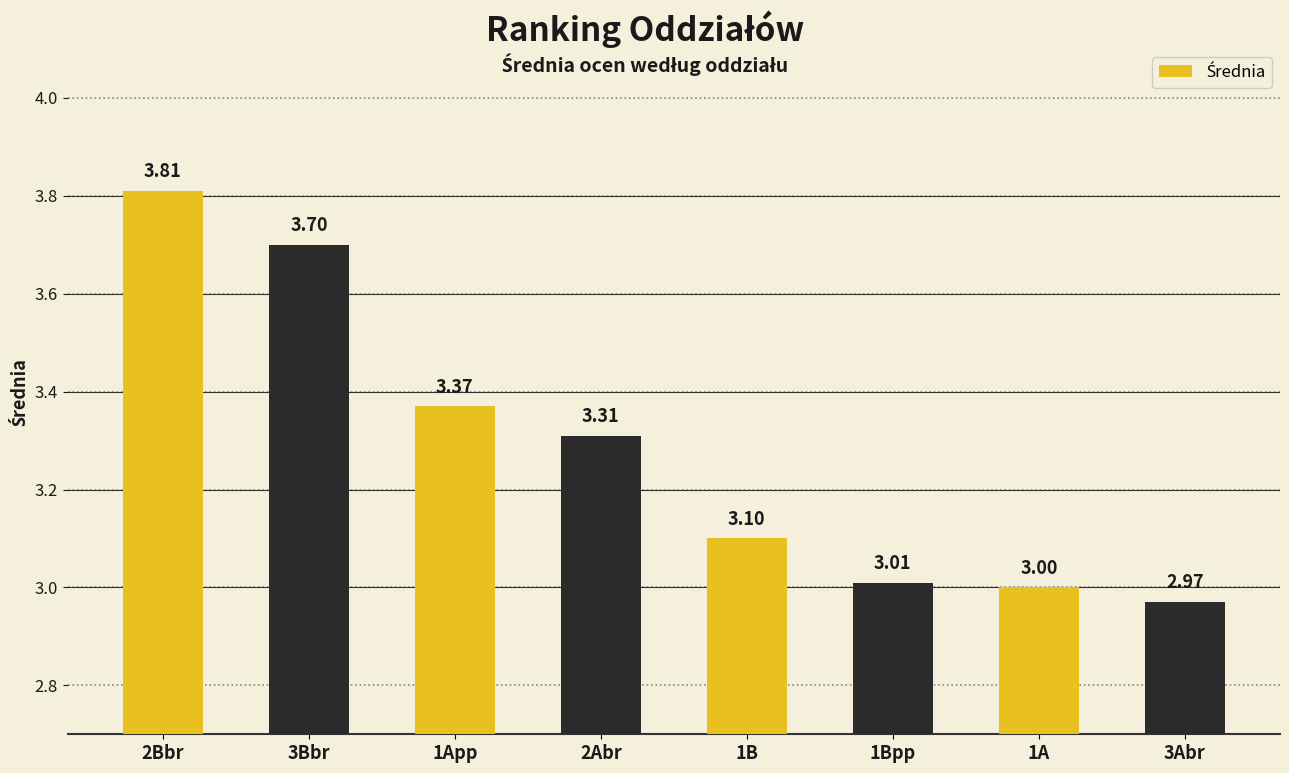

Which category has the lowest value across all series?

3Abr